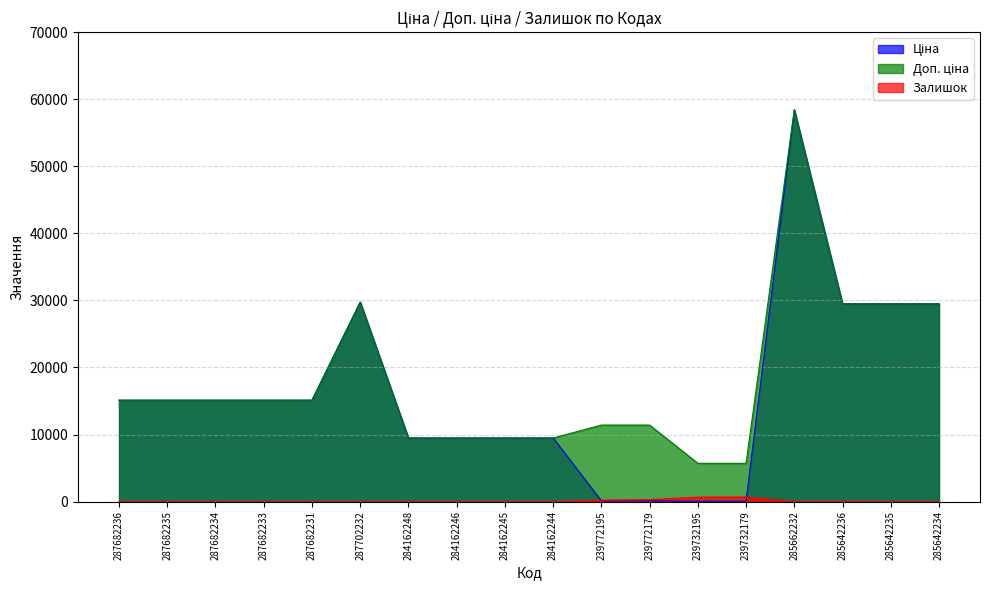

Reading left to right, list all the values displayed in this chart.

Ціна: 287682236=15120.0	287682235=15120.0	287682234=15120.0	287682233=15120.0	287682231=15120.0	287702232=29747.2	284162248=9480.1	284162246=9480.1	284162245=9480.1	284162244=9480.1	239772195=114.1	239772179=114.1	239732195=57.0	239732179=57.0	285662232=58426.5	285642236=29491.5	285642235=29491.5	285642234=29491.5
Доп. ціна: 287682236=15120.0	287682235=15120.0	287682234=15120.0	287682233=15120.0	287682231=15120.0	287702232=29747.2	284162248=9480.1	284162246=9480.1	284162245=9480.1	284162244=9480.1	239772195=11410.0	239772179=11410.0	239732195=5705.0	239732179=5705.0	285662232=58426.5	285642236=29491.5	285642235=29491.5	285642234=29491.5
Залишок: 287682236=0.0	287682235=0.0	287682234=0.0	287682233=0.0	287682231=0.0	287702232=0.0	284162248=0.0	284162246=0.0	284162245=8.0	284162244=2.0	239772195=218.0	239772179=290.0	239732195=665.0	239732179=686.0	285662232=14.0	285642236=16.0	285642235=13.0	285642234=10.0